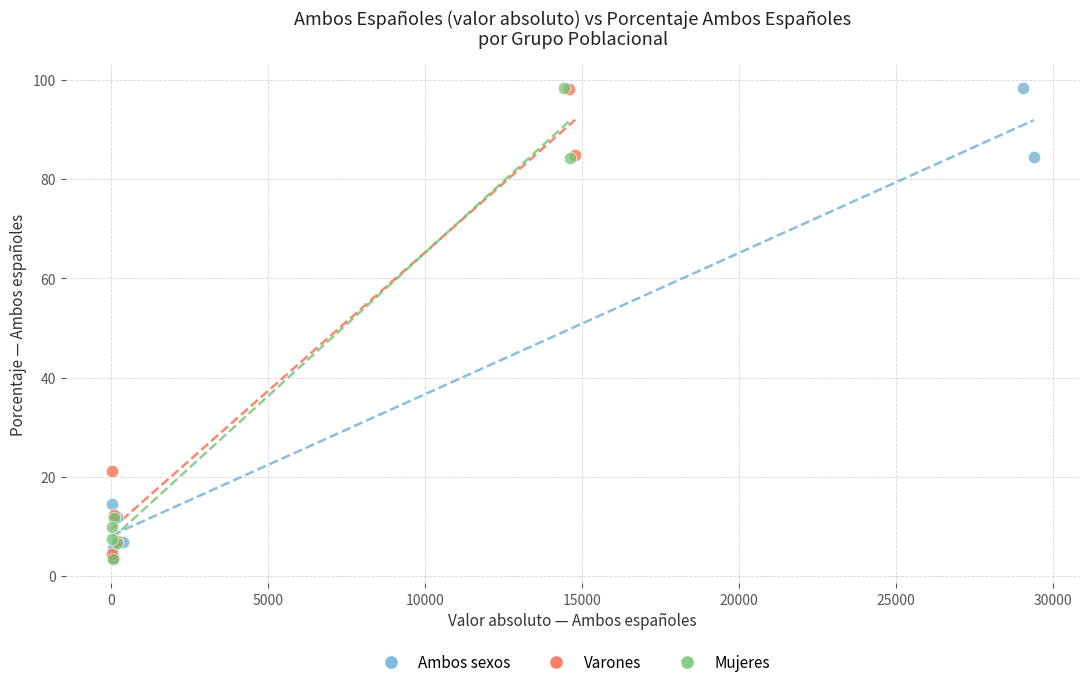

What are all the series names shown in the legend?

Ambos sexos, Varones, Mujeres